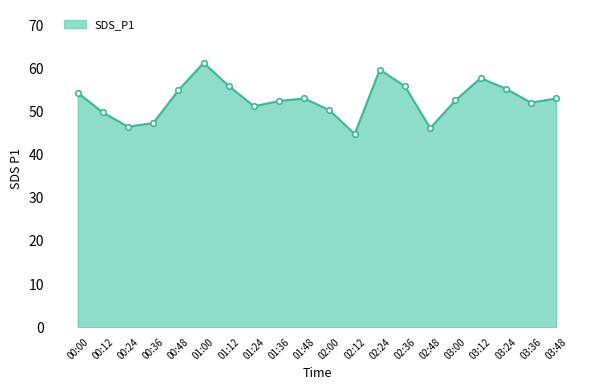

What position from the left is 00:24?

3